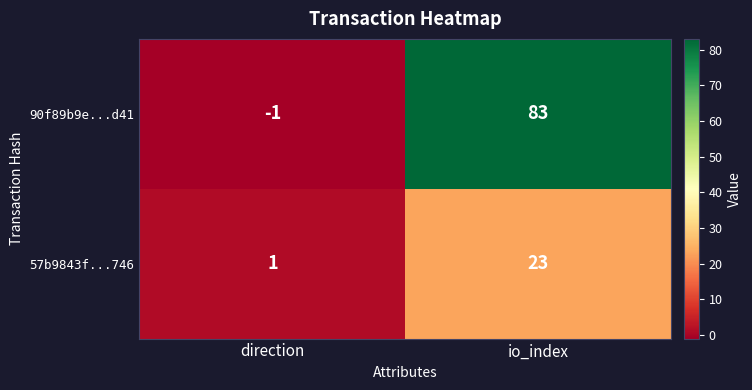

What is the sum of the 57b9843f...746 values at io_index and direction?

24